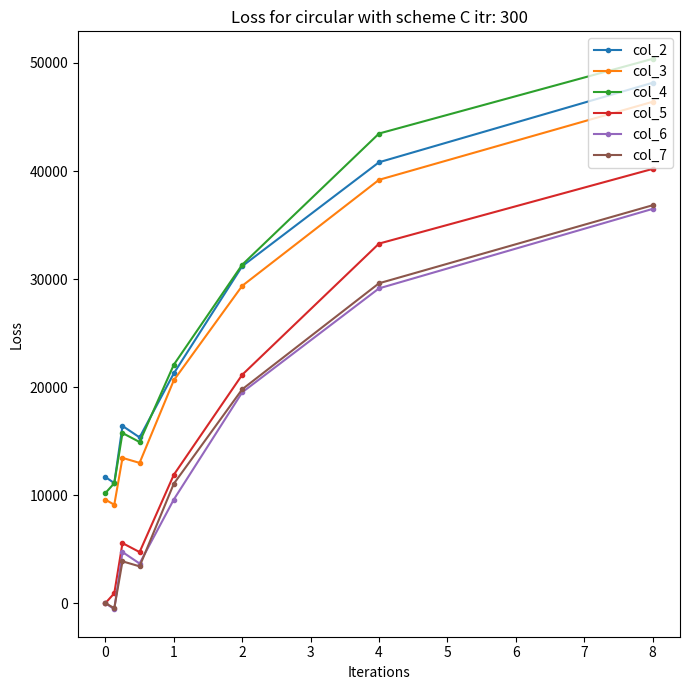

Reading left to right, list all the values displayed in this chart.

col_2: 11674	11114	16405	15342	21267	31190	40811	48167
col_3: 9576	9112	13447	12983	20630	29371	39185	46407
col_4: 10188	11103	15747	14915	22069	31326	43469	50382
col_5: 0	915	5559	4727	11881	21138	33281	40194
col_6: 0	-560	4731	3668	9593	19516	29137	36493
col_7: 0	-464	3871	3407	11054	19795	29609	36831